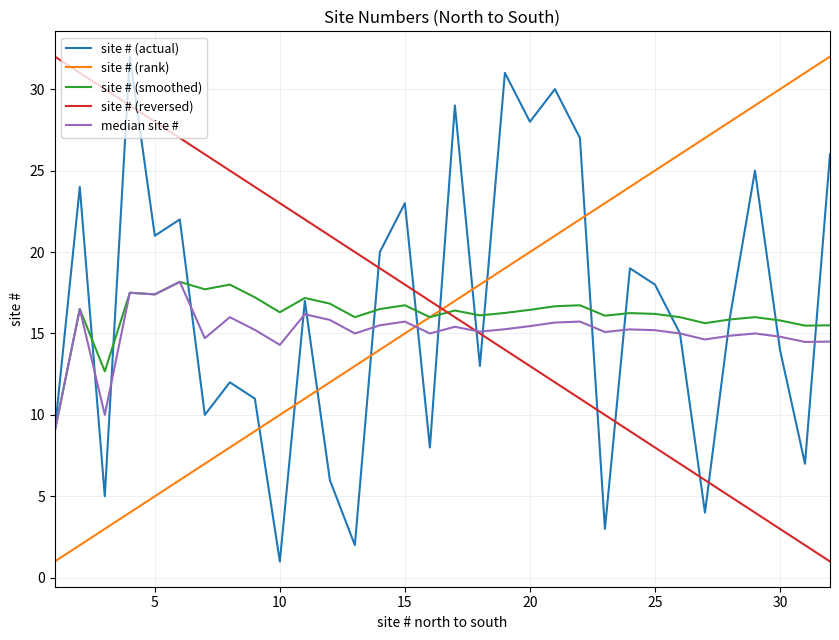

What is the highest value of the site # (actual) series?

32.0